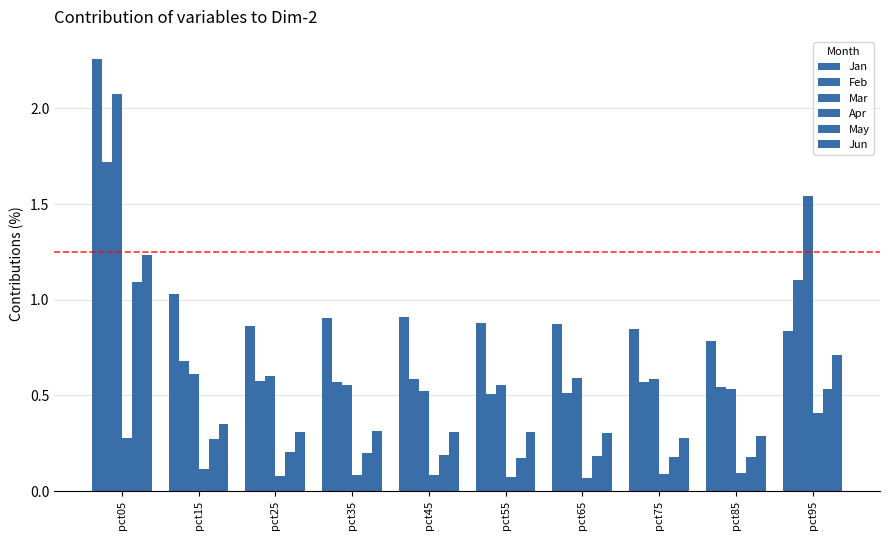

Which label corresponds to the largest value in the chart?

pct05